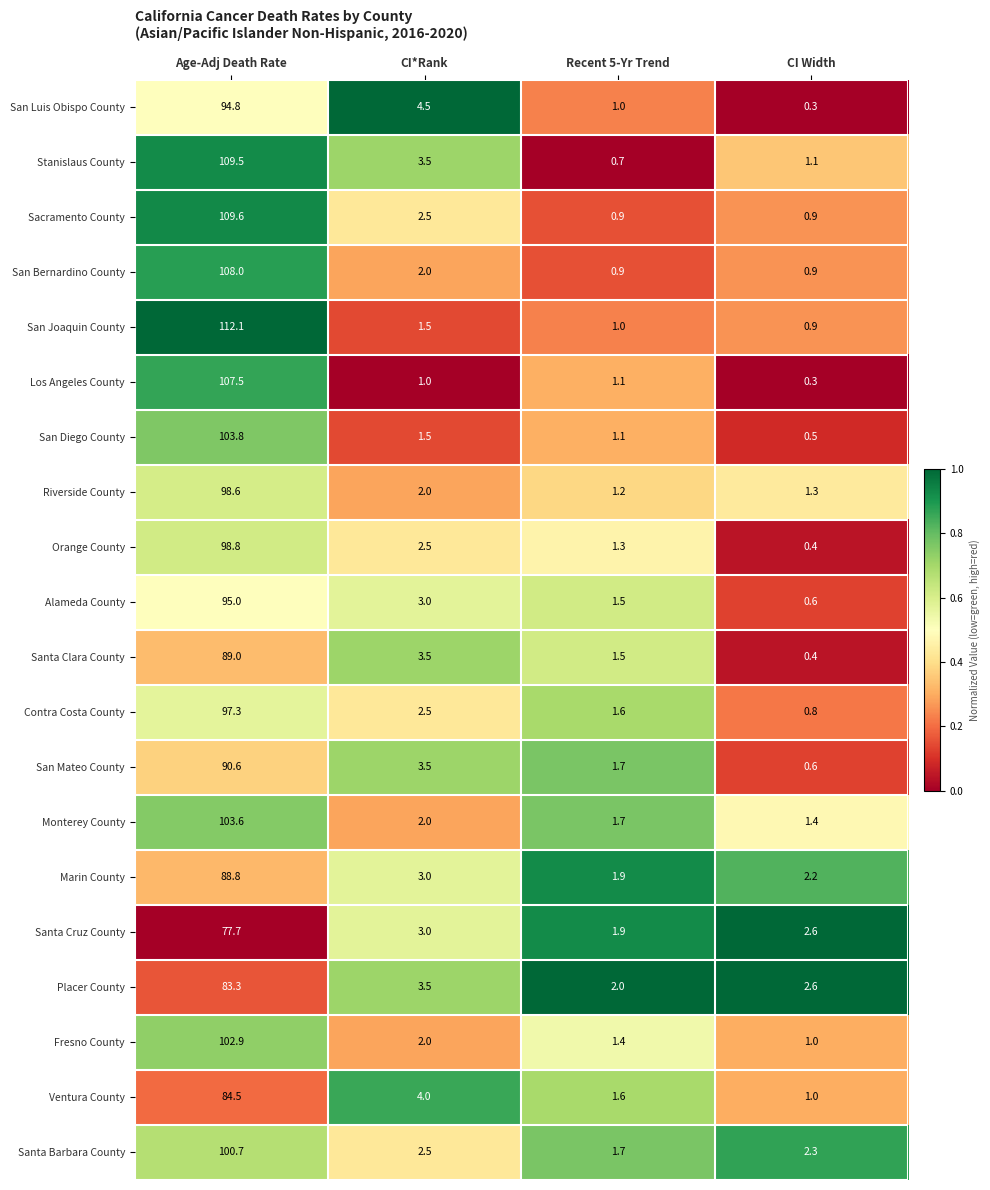

Which label corresponds to the largest value in the chart?

Age-Adj Death Rate